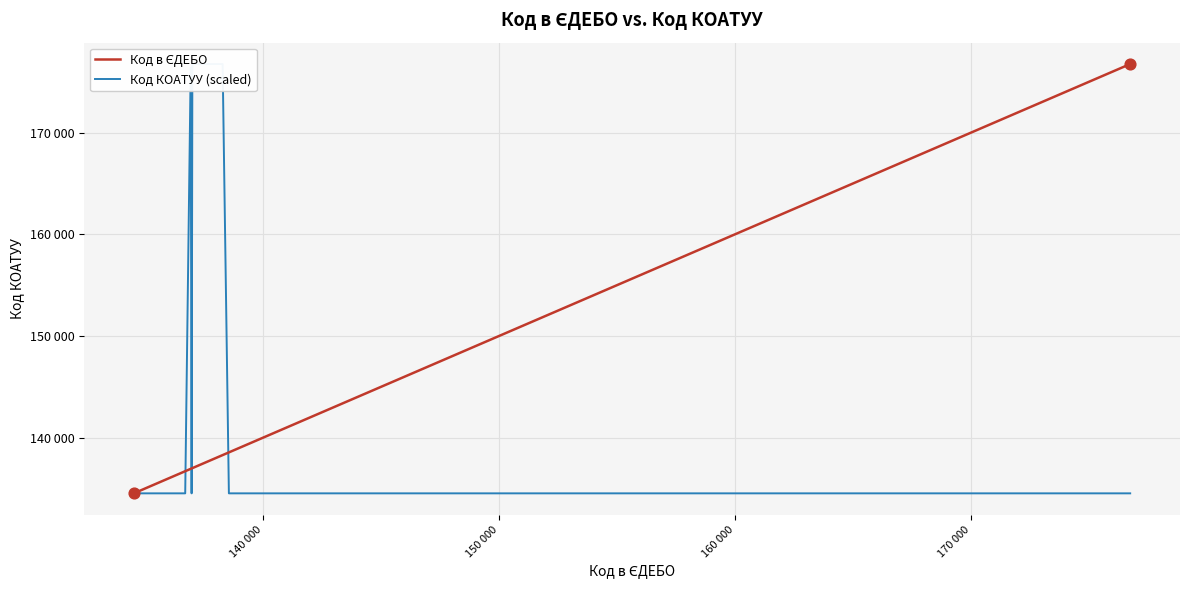

Which series has the widest spread of Y values?

Код в ЄДЕБО